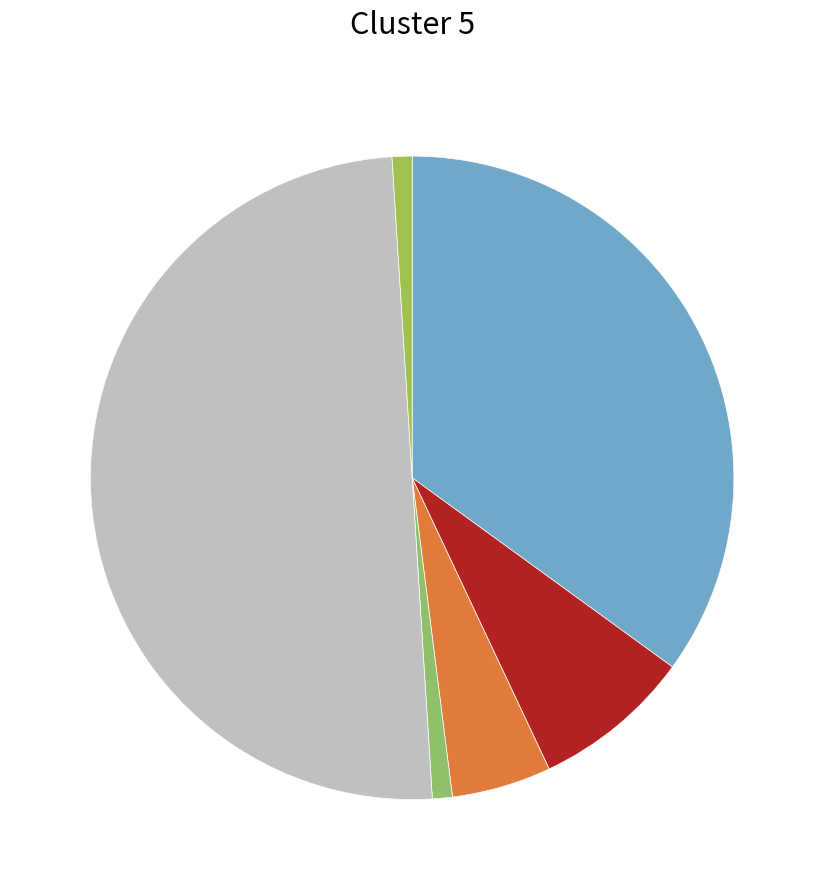

How many segments does this pie chart have?

6